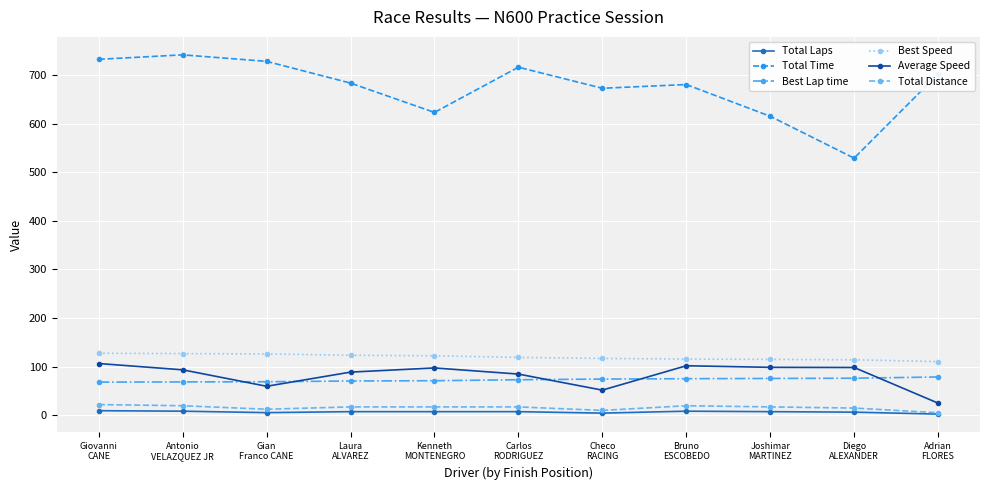

At which label does Total Time reach its minimum?

Diego
ALEXANDER